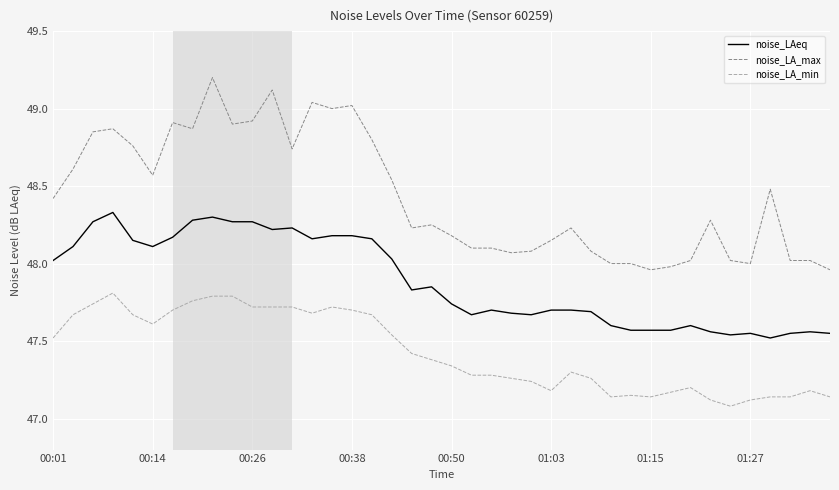

Which series has the widest spread of values?

noise_LA_max